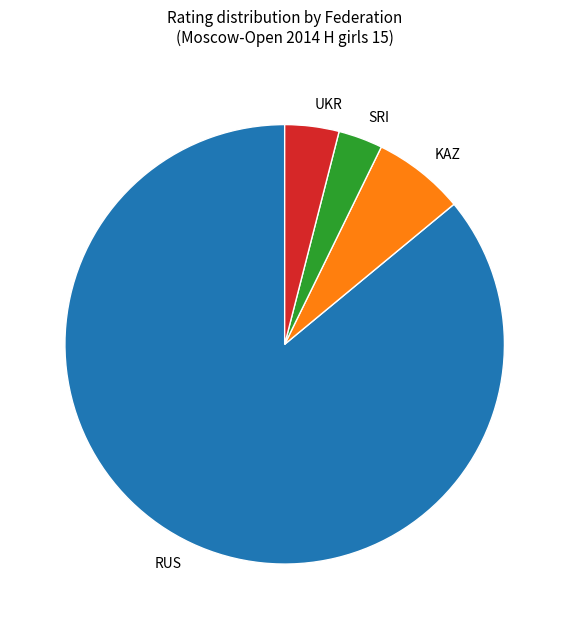

Between KAZ and UKR, which is larger?

KAZ